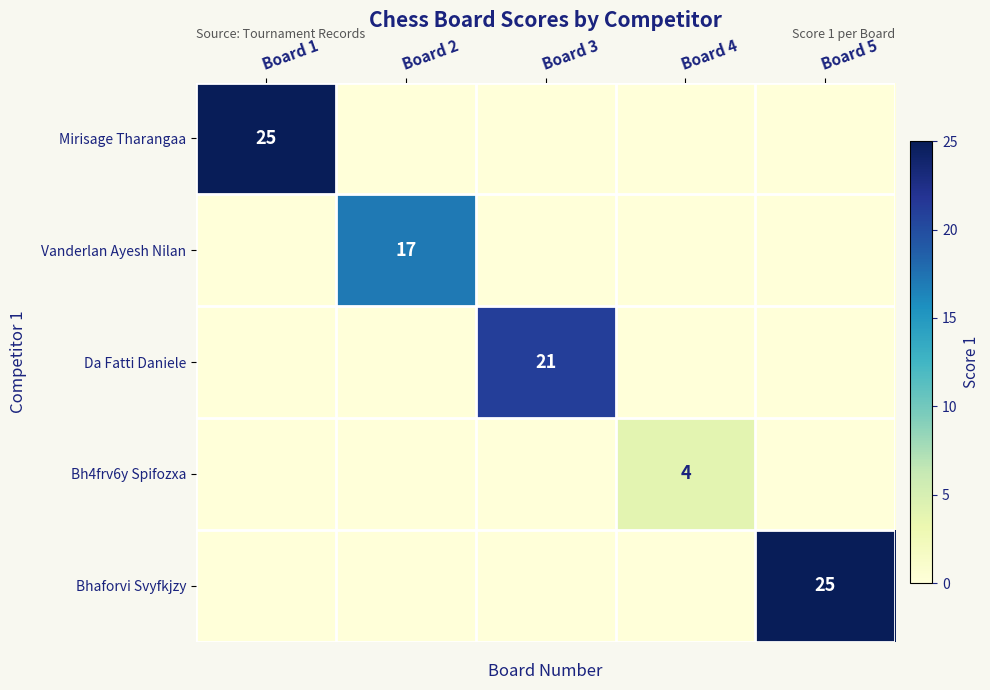

Between Board 2 and Board 5, which series saw the biggest shift?

Bhaforvi Svyfkjzy